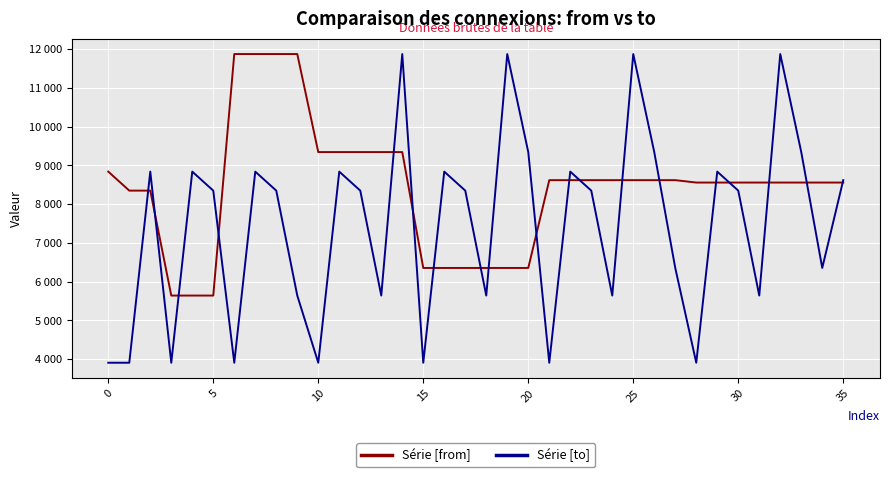

What is the maximum value for Série [to]?

11871